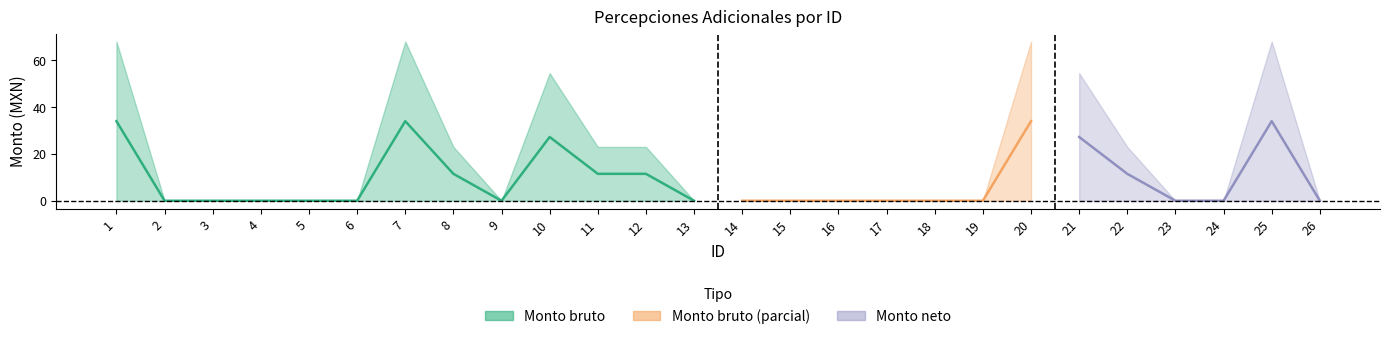

Is this an area chart (filled region under the line)?

No